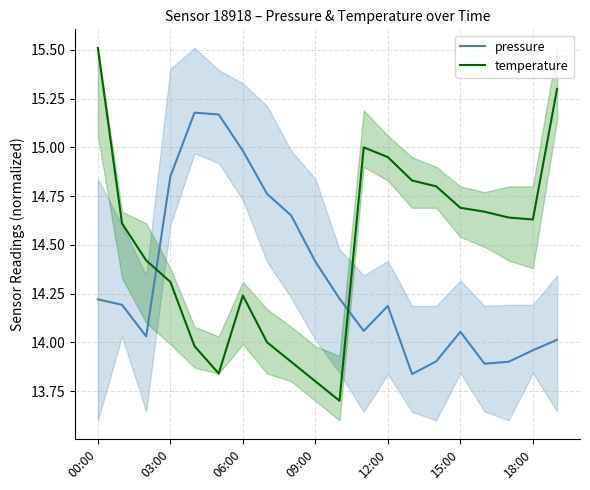

What is the difference between the highest and lowest values at 00:00?

1.3